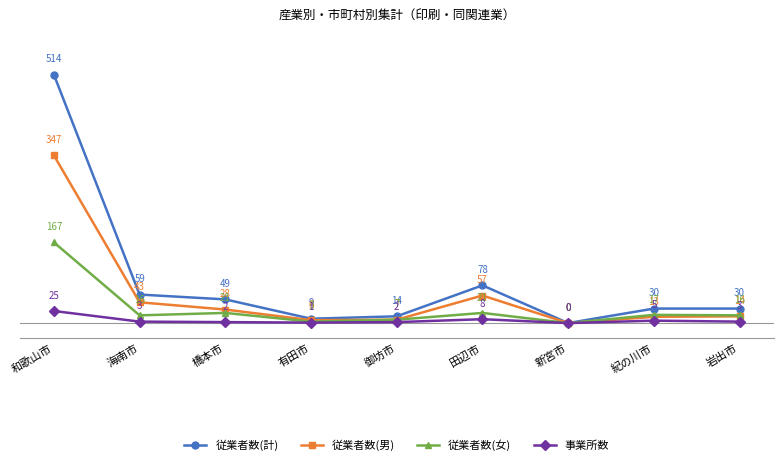

Which series has the widest spread of values?

従業者数(計)